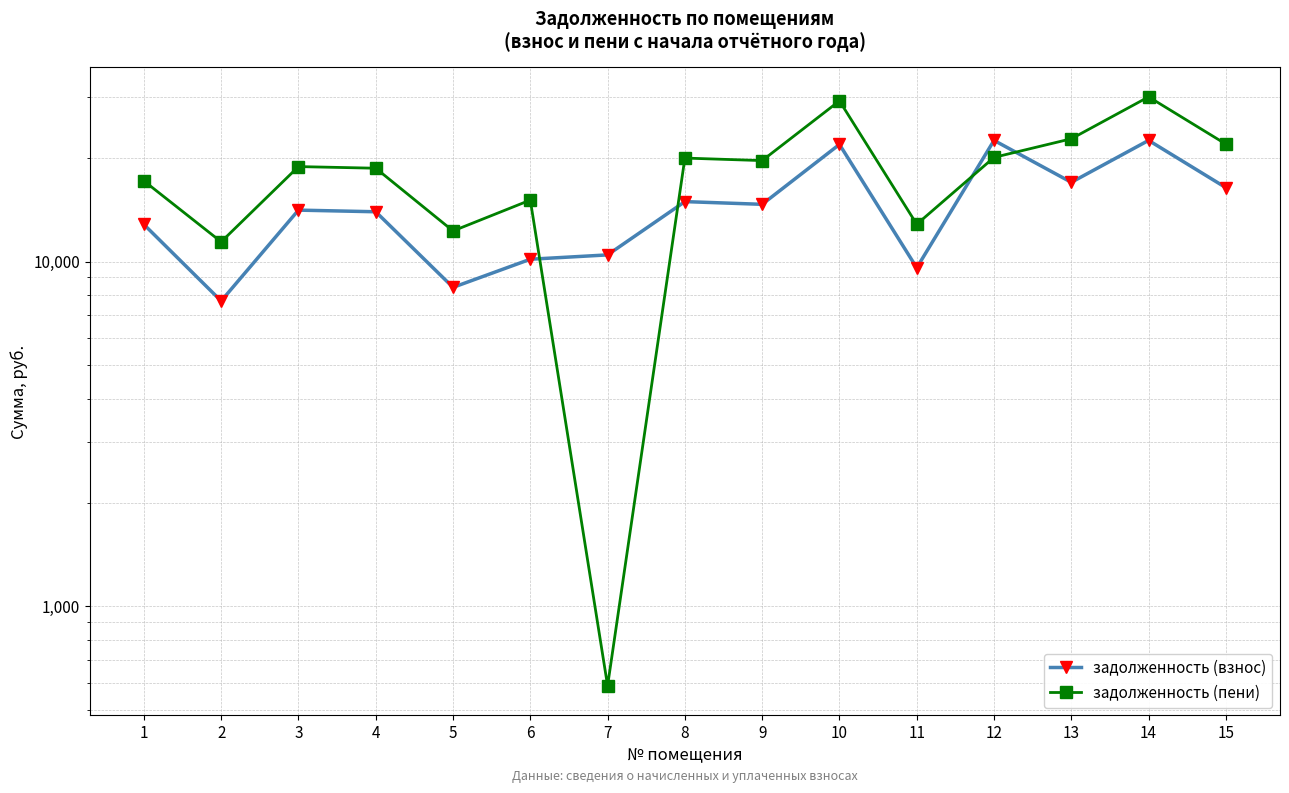

List the series in order of their peak value, lowest first.

задолженность (взнос), задолженность (пени)